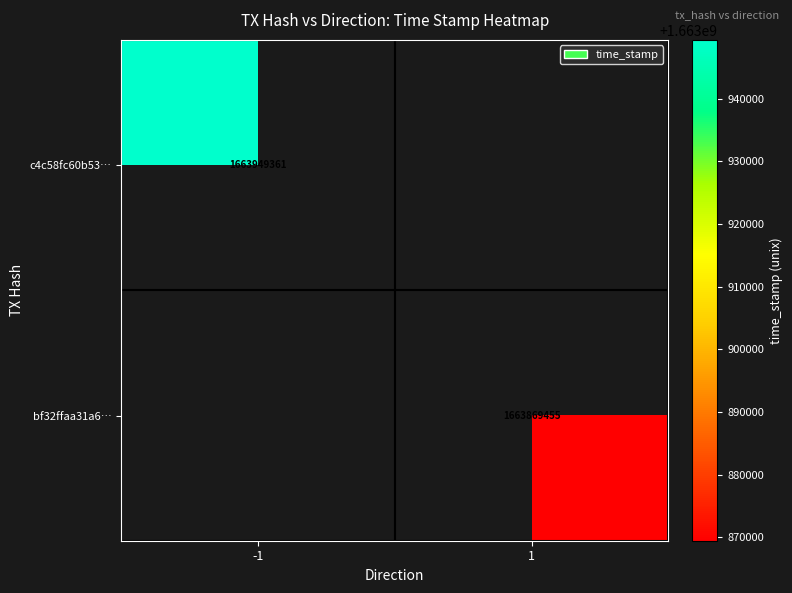

How many series are shown in this chart?

2